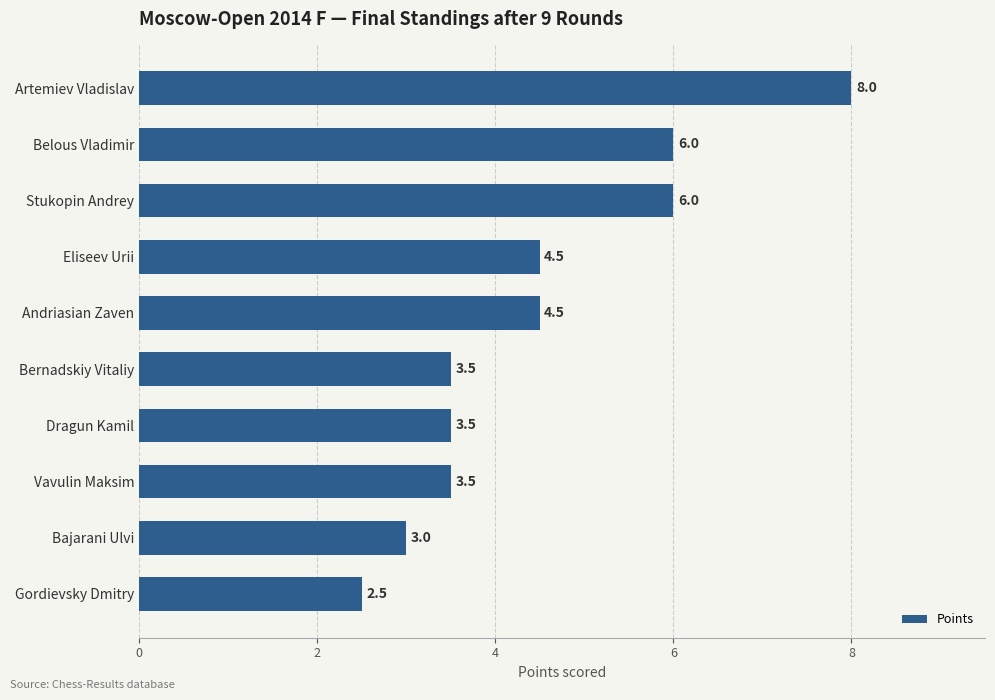

Which label corresponds to the smallest value in the chart?

Gordievsky Dmitry